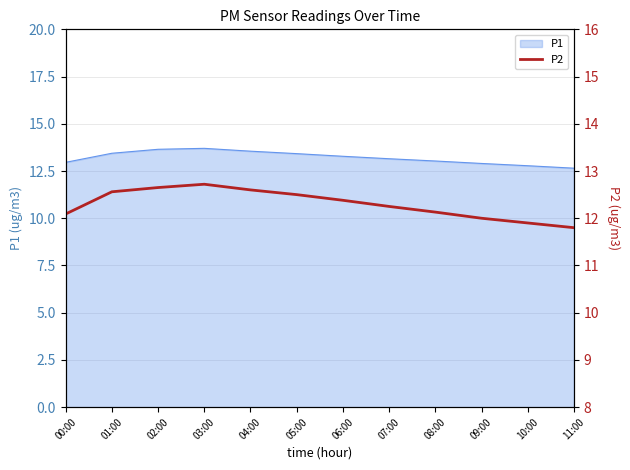

Where does the data first go above 12?

00:00